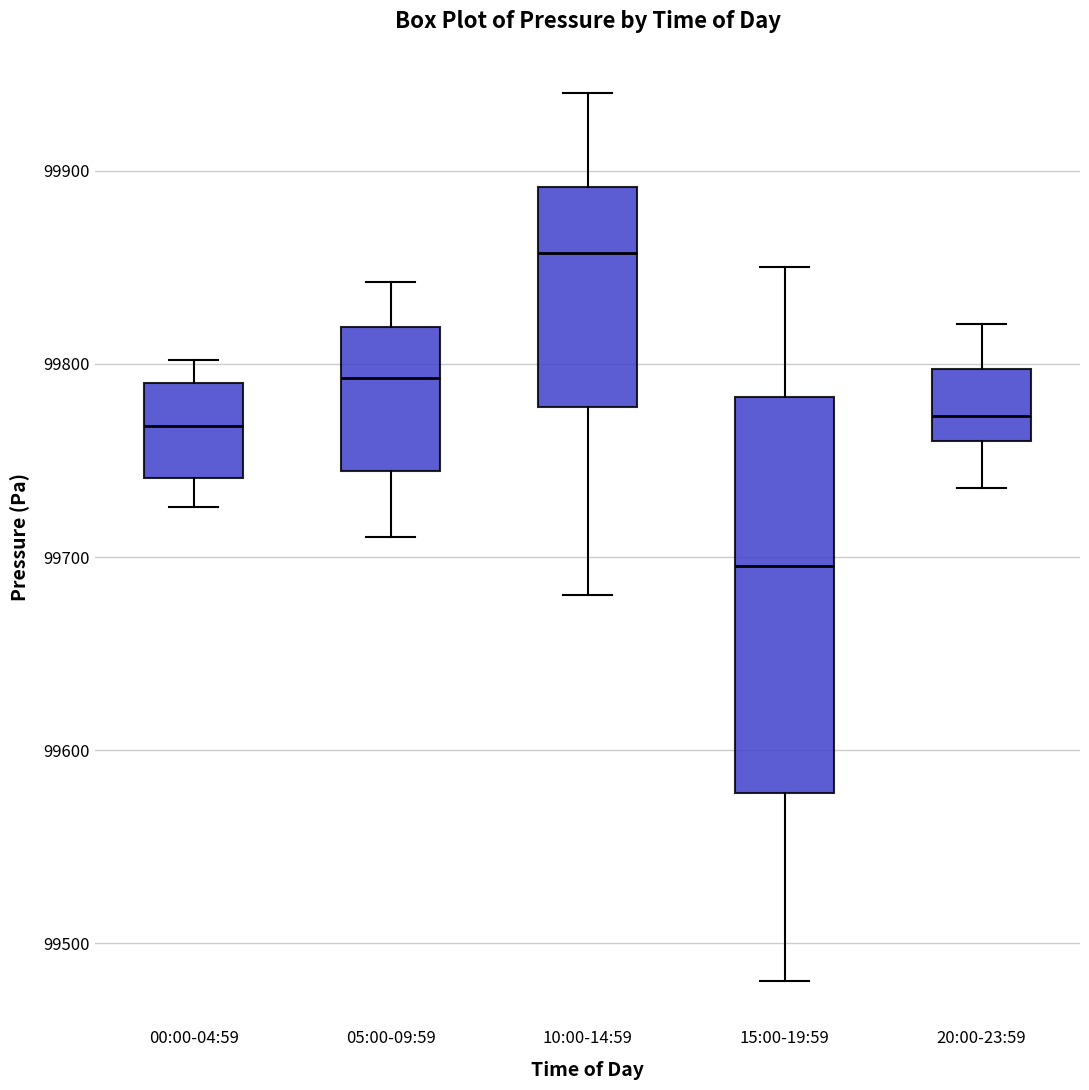

Which box's median line is the highest?

10:00-14:59